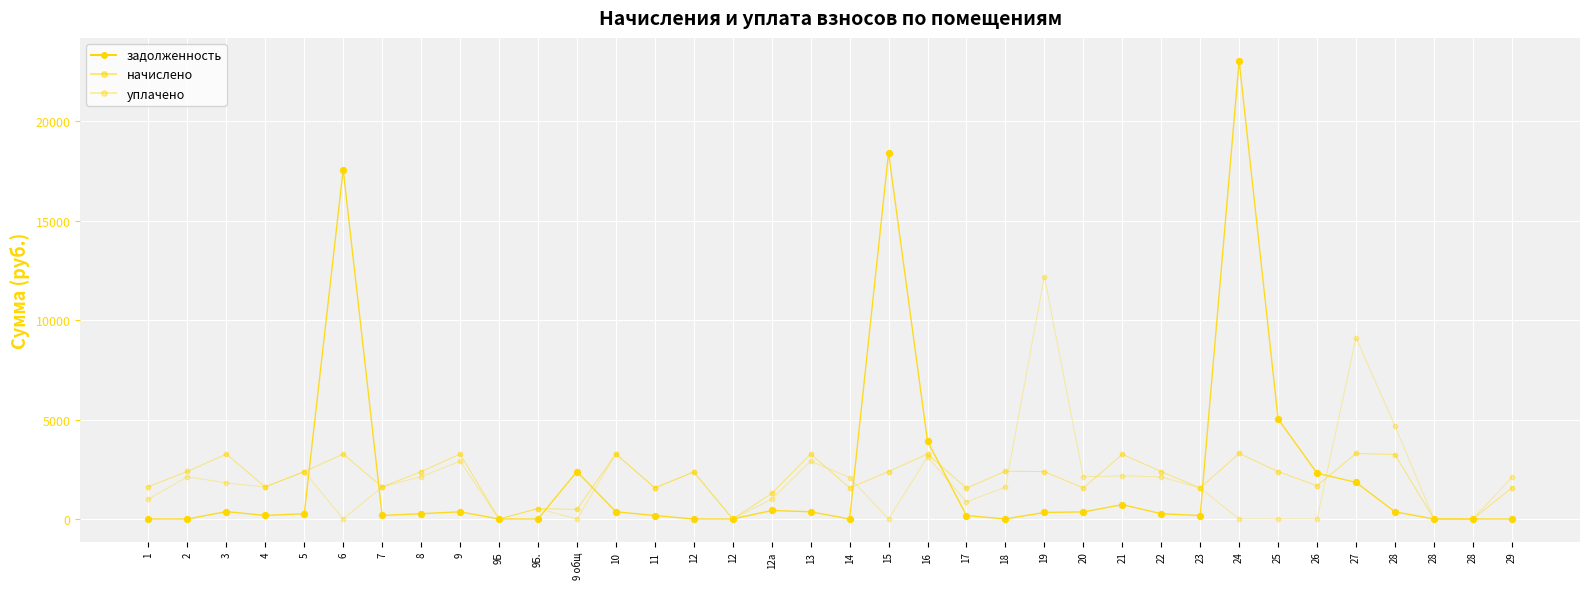

How many lines are shown in the chart?

3